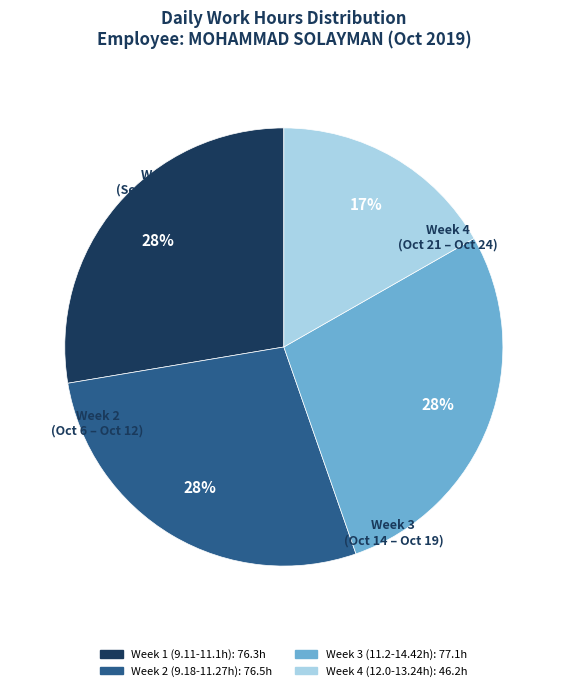

Does any single category account for the majority?

No